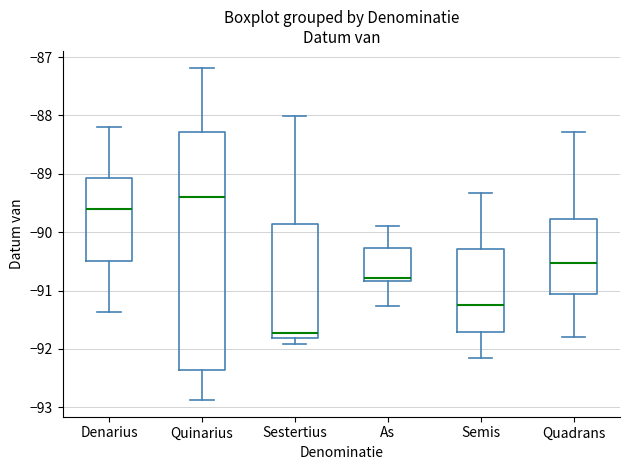

Which box is the tallest, from its lower edge to its upper edge?

Quinarius